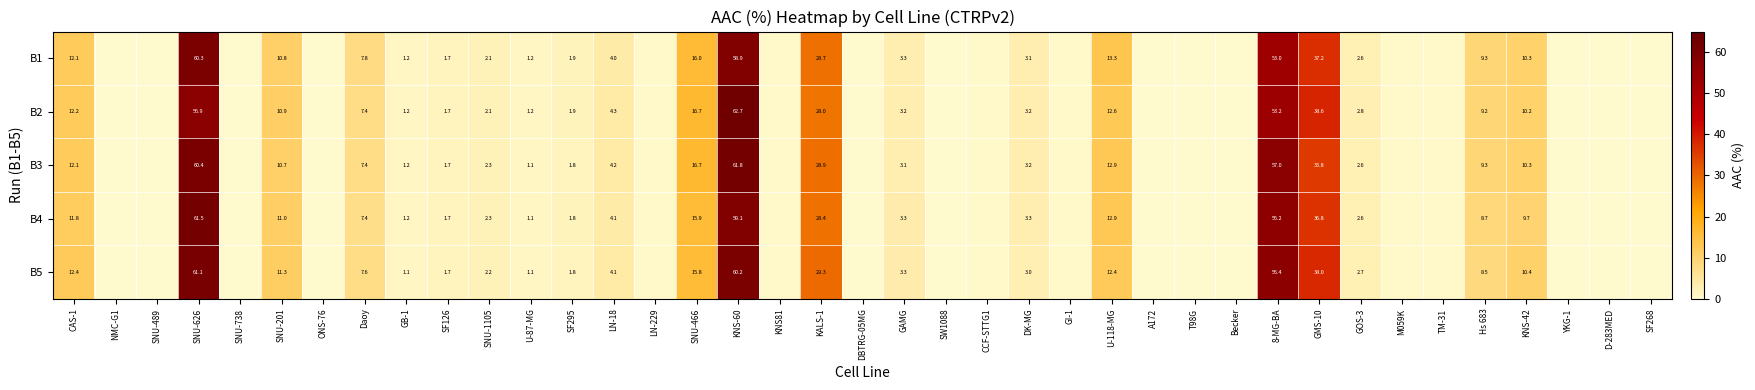

What is the difference between the maximum and minimum values in the B3 series?

61.8